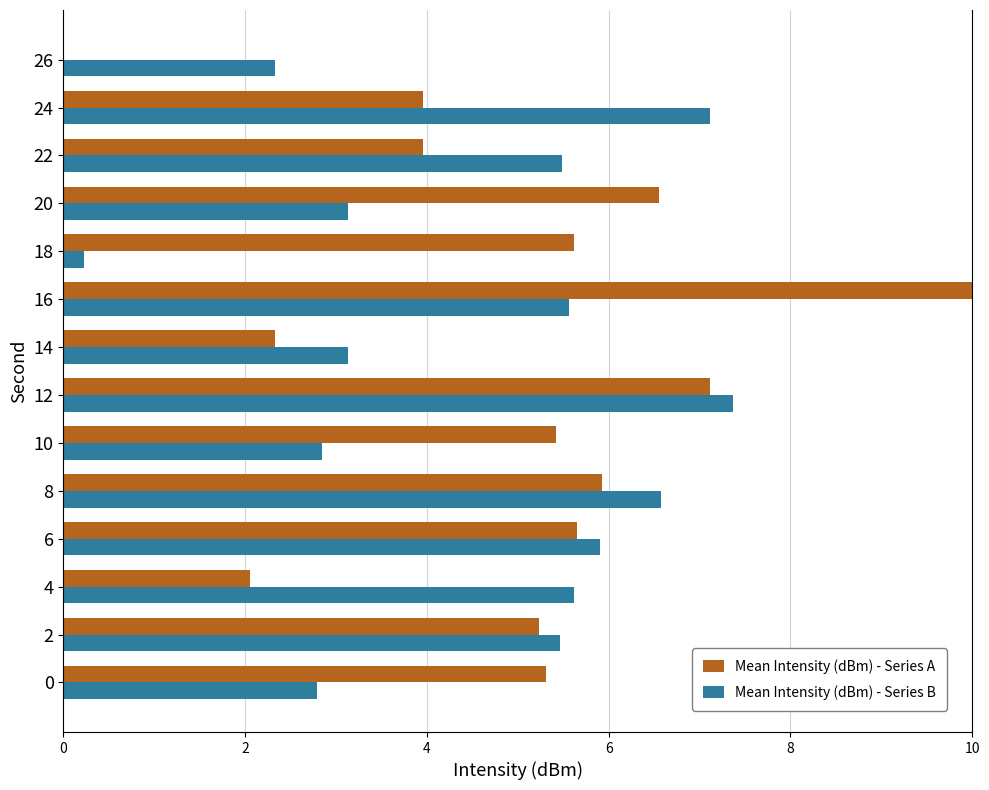

At which category is the sum across all series the highest?

16